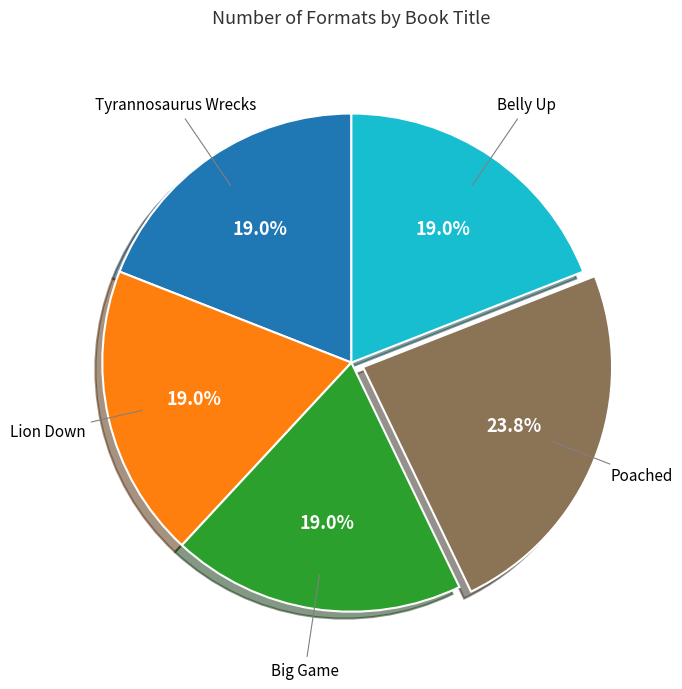

Does any single category account for the majority?

No